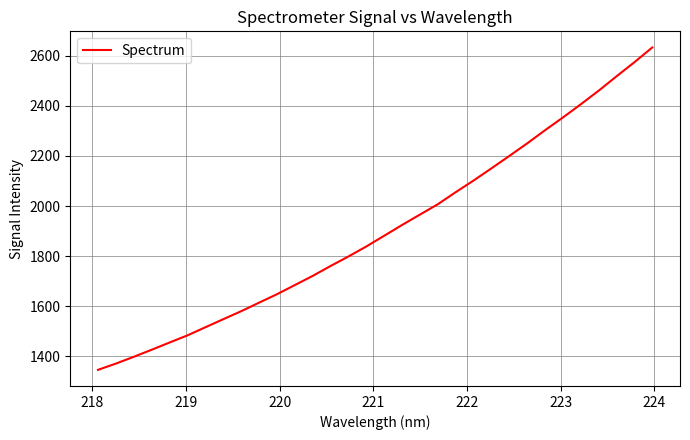

What is the difference between the maximum and minimum values?

1286.8